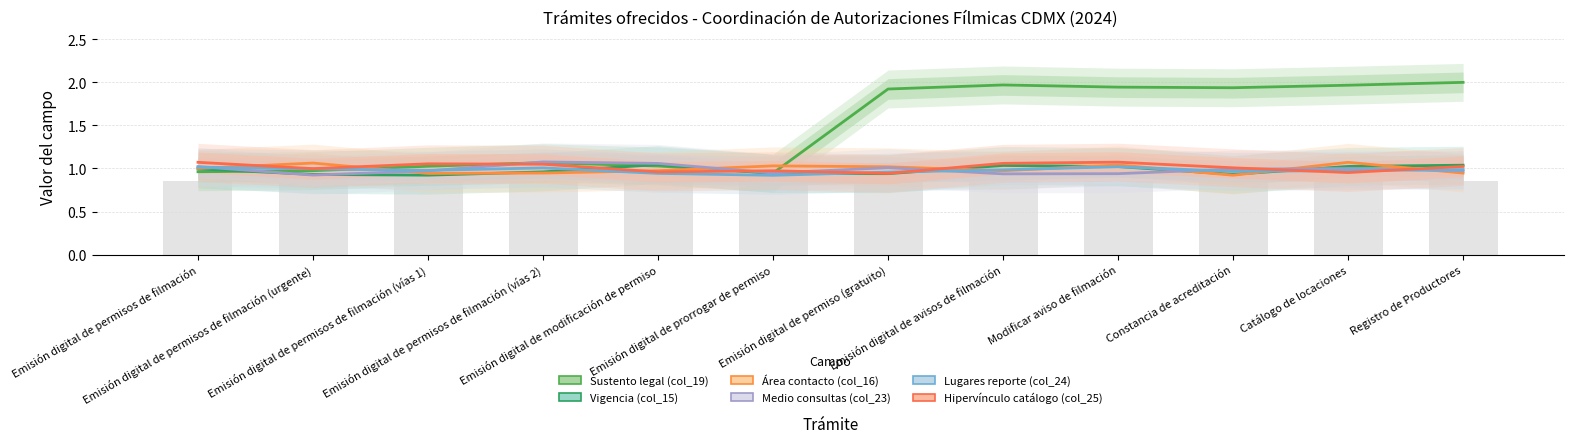

Reading left to right, list all the values displayed in this chart.

Sustento legal (col_19): Emisión digital de permisos de filmación=1.0	Emisión digital de permisos de filmación (urgente)=1.0	Emisión digital de permisos de filmación (vías 1)=1.0	Emisión digital de permisos de filmación (vías 2)=1.1	Emisión digital de modificación de permiso=1.0	Emisión digital de prorrogar de permiso=0.9	Emisión digital de permiso (gratuito)=1.9	Emisión digital de avisos de filmación=2.0	Modificar aviso de filmación=1.9	Constancia de acreditación=1.9	Catálogo de locaciones=2.0	Registro de Productores=2.0
Vigencia (col_15): Emisión digital de permisos de filmación=1.0	Emisión digital de permisos de filmación (urgente)=0.9	Emisión digital de permisos de filmación (vías 1)=0.9	Emisión digital de permisos de filmación (vías 2)=1.0	Emisión digital de modificación de permiso=1.0	Emisión digital de prorrogar de permiso=0.9	Emisión digital de permiso (gratuito)=0.9	Emisión digital de avisos de filmación=1.0	Modificar aviso de filmación=1.0	Constancia de acreditación=0.9	Catálogo de locaciones=1.0	Registro de Productores=1.0
Área contacto (col_16): Emisión digital de permisos de filmación=1.0	Emisión digital de permisos de filmación (urgente)=1.1	Emisión digital de permisos de filmación (vías 1)=0.9	Emisión digital de permisos de filmación (vías 2)=0.9	Emisión digital de modificación de permiso=1.0	Emisión digital de prorrogar de permiso=1.0	Emisión digital de permiso (gratuito)=1.0	Emisión digital de avisos de filmación=1.0	Modificar aviso de filmación=1.0	Constancia de acreditación=0.9	Catálogo de locaciones=1.1	Registro de Productores=0.9
Medio consultas (col_23): Emisión digital de permisos de filmación=1.0	Emisión digital de permisos de filmación (urgente)=0.9	Emisión digital de permisos de filmación (vías 1)=1.0	Emisión digital de permisos de filmación (vías 2)=1.1	Emisión digital de modificación de permiso=1.1	Emisión digital de prorrogar de permiso=0.9	Emisión digital de permiso (gratuito)=1.0	Emisión digital de avisos de filmación=0.9	Modificar aviso de filmación=0.9	Constancia de acreditación=1.0	Catálogo de locaciones=1.0	Registro de Productores=1.0
Lugares reporte (col_24): Emisión digital de permisos de filmación=1.0	Emisión digital de permisos de filmación (urgente)=1.0	Emisión digital de permisos de filmación (vías 1)=1.0	Emisión digital de permisos de filmación (vías 2)=1.0	Emisión digital de modificación de permiso=0.9	Emisión digital de prorrogar de permiso=0.9	Emisión digital de permiso (gratuito)=1.0	Emisión digital de avisos de filmación=1.0	Modificar aviso de filmación=1.0	Constancia de acreditación=1.0	Catálogo de locaciones=1.0	Registro de Productores=1.0
Hipervínculo catálogo (col_25): Emisión digital de permisos de filmación=1.1	Emisión digital de permisos de filmación (urgente)=1.0	Emisión digital de permisos de filmación (vías 1)=1.1	Emisión digital de permisos de filmación (vías 2)=1.0	Emisión digital de modificación de permiso=1.0	Emisión digital de prorrogar de permiso=1.0	Emisión digital de permiso (gratuito)=0.9	Emisión digital de avisos de filmación=1.1	Modificar aviso de filmación=1.1	Constancia de acreditación=1.0	Catálogo de locaciones=1.0	Registro de Productores=1.0